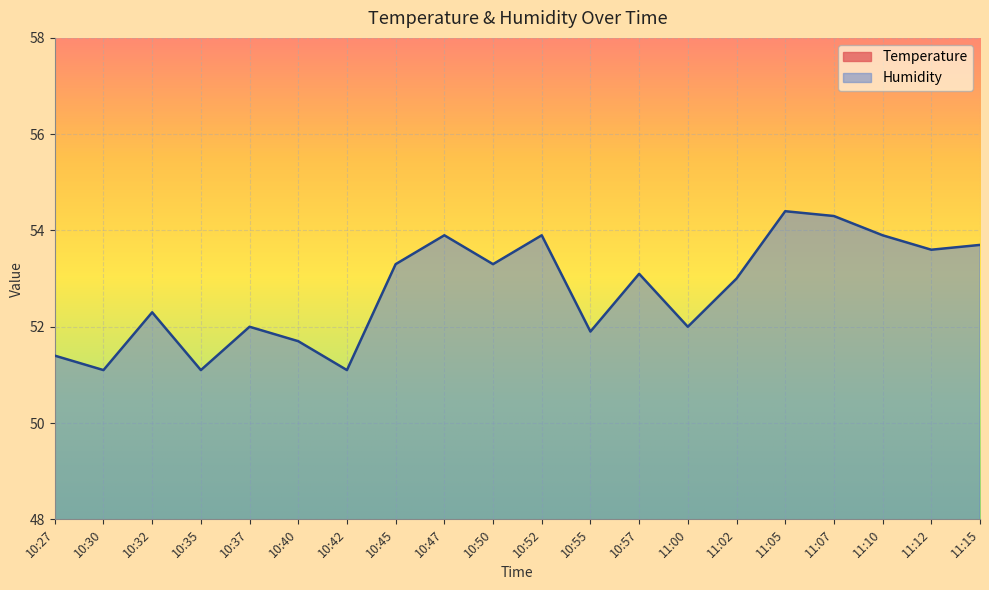

Reading right to left, transcribe all the data shown in this chart.

Temperature: 11:15=18.6	11:12=18.7	11:10=18.7	11:07=18.7	11:05=18.7	11:02=18.7	11:00=18.7	10:57=18.8	10:55=18.8	10:52=18.8	10:50=18.8	10:47=18.8	10:45=18.9	10:42=18.9	10:40=18.9	10:37=18.9	10:35=19.0	10:32=18.9	10:30=18.9	10:27=18.9
Humidity: 11:15=53.7	11:12=53.6	11:10=53.9	11:07=54.3	11:05=54.4	11:02=53.0	11:00=52.0	10:57=53.1	10:55=51.9	10:52=53.9	10:50=53.3	10:47=53.9	10:45=53.3	10:42=51.1	10:40=51.7	10:37=52.0	10:35=51.1	10:32=52.3	10:30=51.1	10:27=51.4